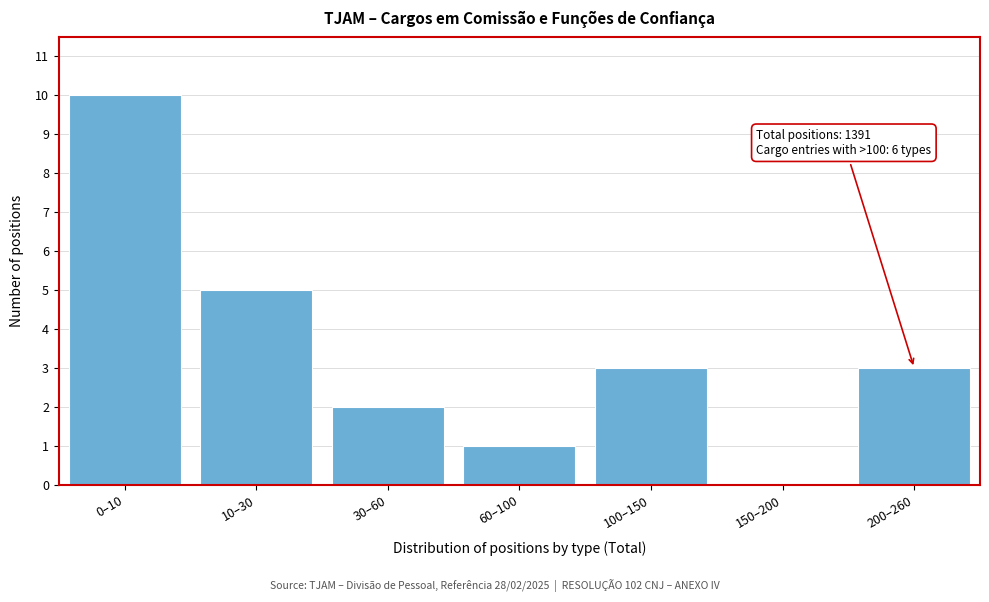

Reading right to left, transcribe all the data shown in this chart.

200–260=3	150–200=0	100–150=3	60–100=1	30–60=2	10–30=5	0–10=10